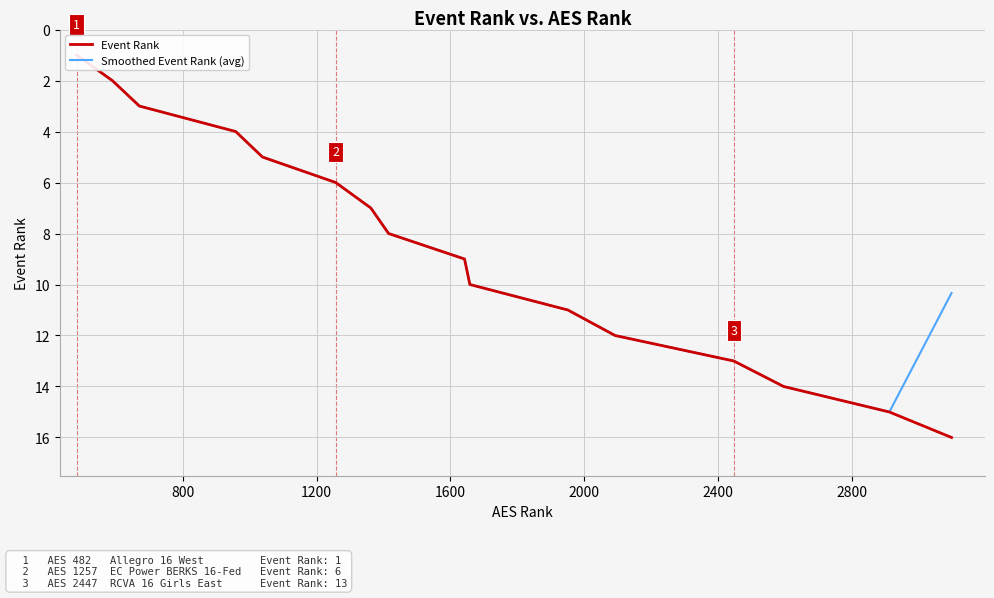

True or false: Smoothed Event Rank (avg) and Event Rank cross at least once.

False